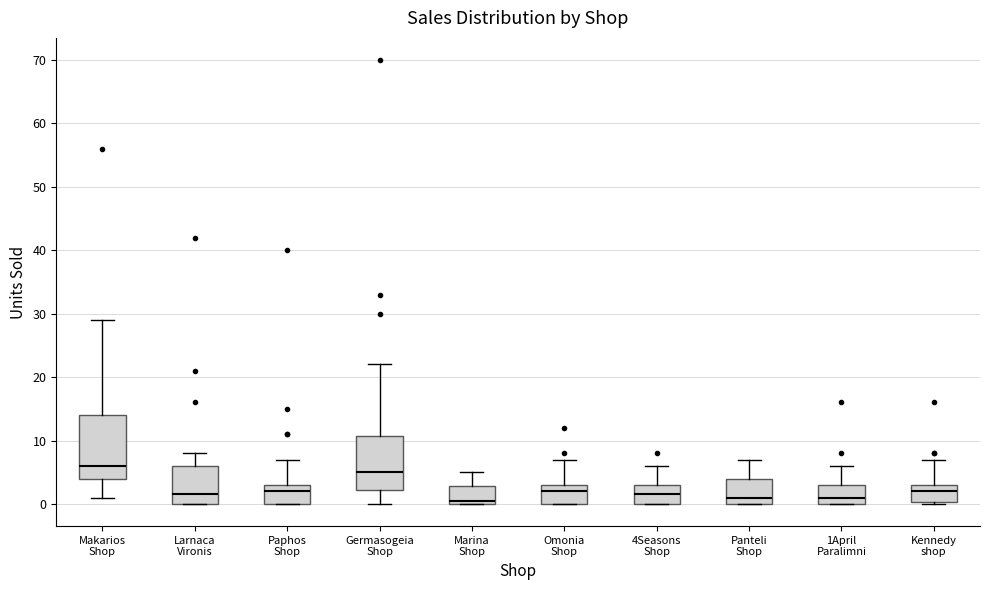

Which box is the tallest, from its lower edge to its upper edge?

Makarios Shop